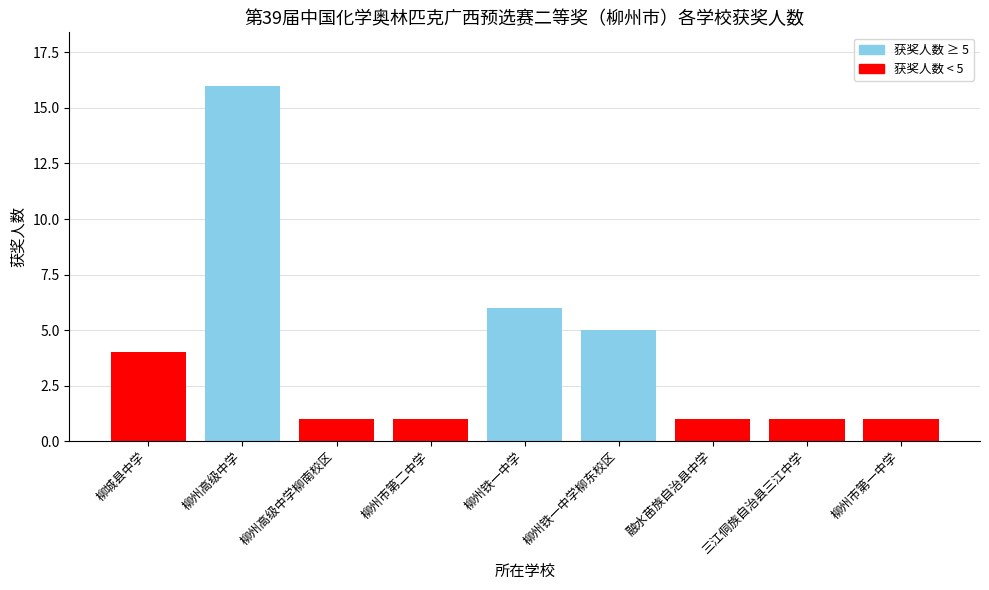

Rank the categories by value from highest to lowest.

柳州高级中学, 柳州铁一中学, 柳州铁一中学柳东校区, 柳城县中学, 柳州高级中学柳南校区, 柳州市第二中学, 融水苗族自治县中学, 三江侗族自治县三江中学, 柳州市第一中学